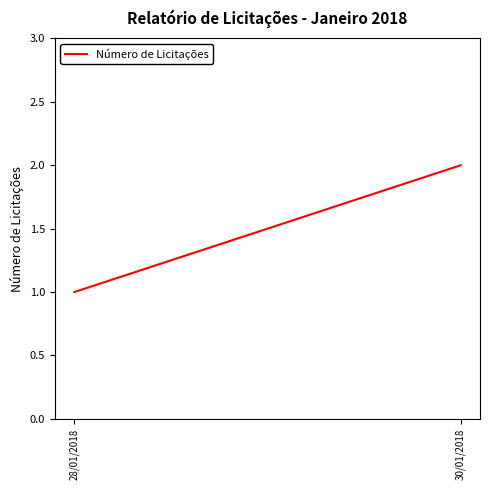

What position from the left is 30/01/2018?

2